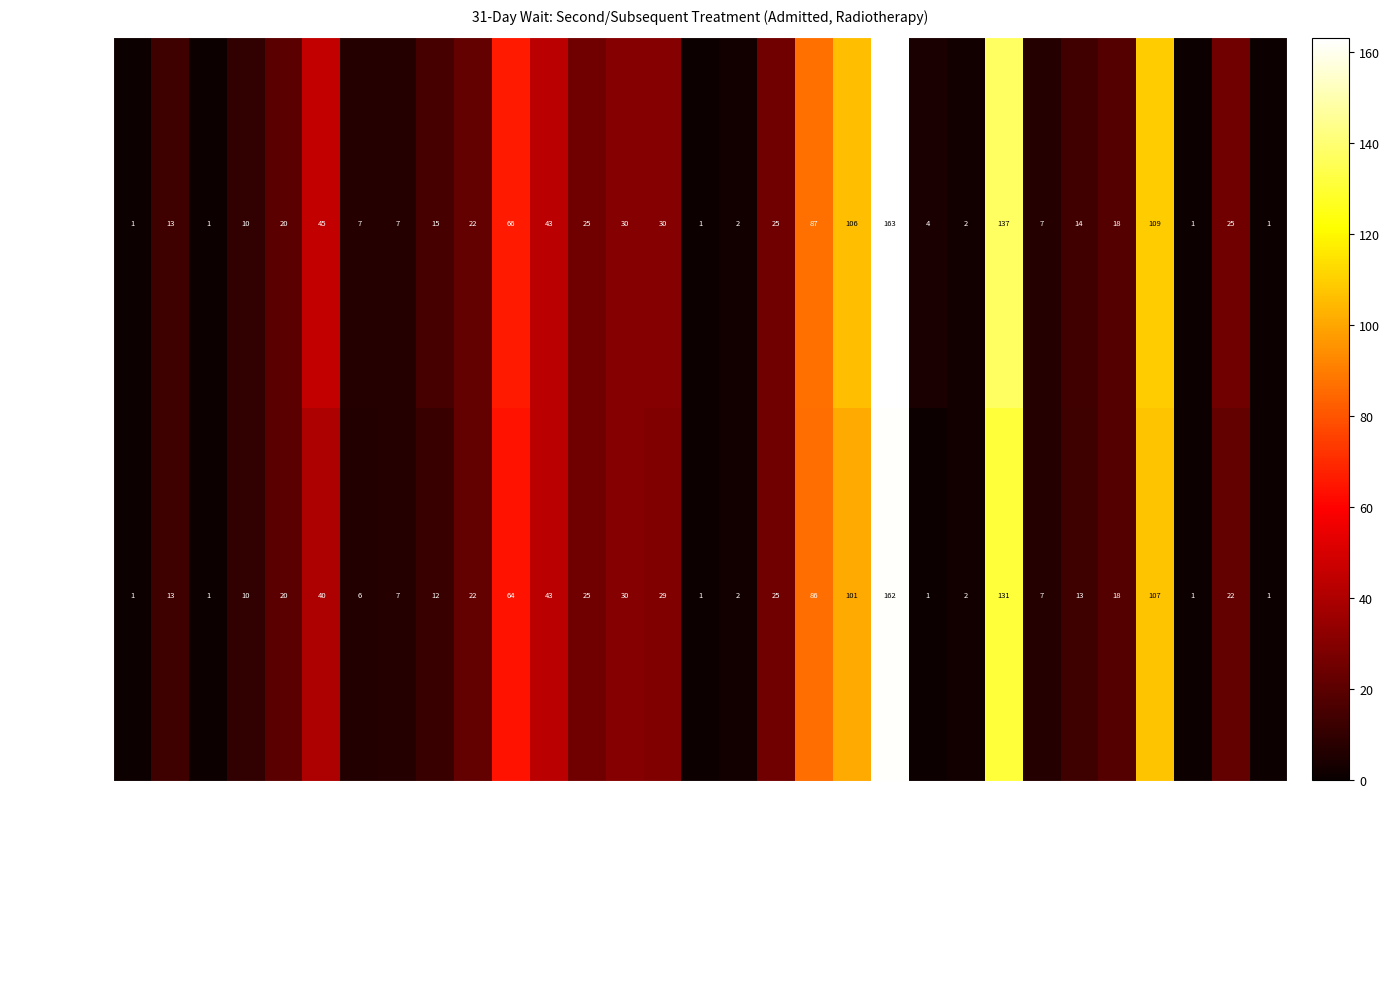

Which category has the highest value in the WITHIN 31 DAYS series?

NOTTINGHAM UNIVERSITY HOSPITALS